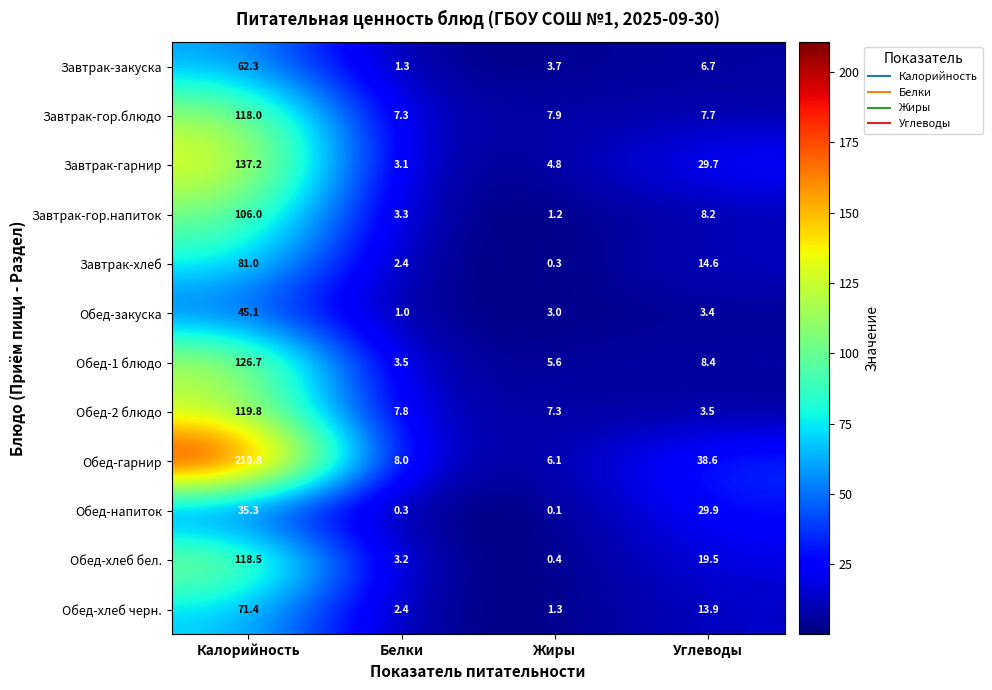

Which series has the largest total across all categories?

Обед-гарнир